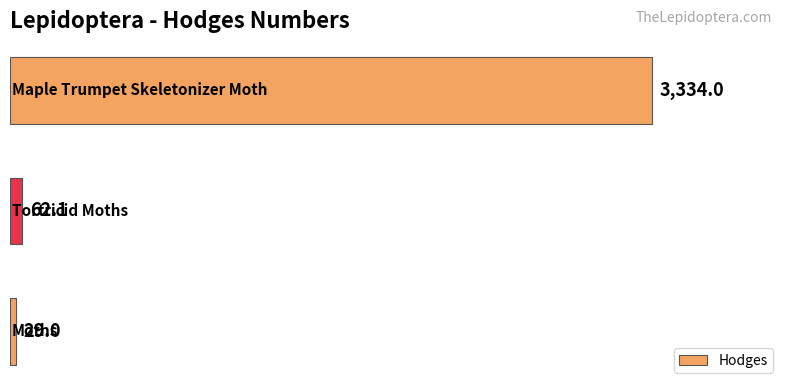

Count the number of data series in this chart.

1